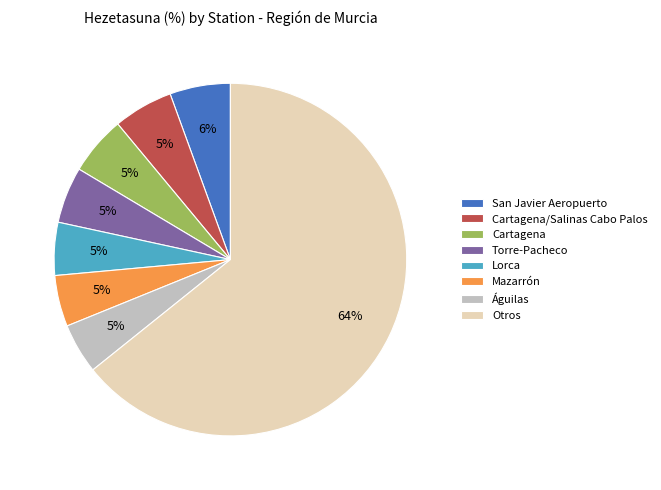

Which slice is the largest?

Otros